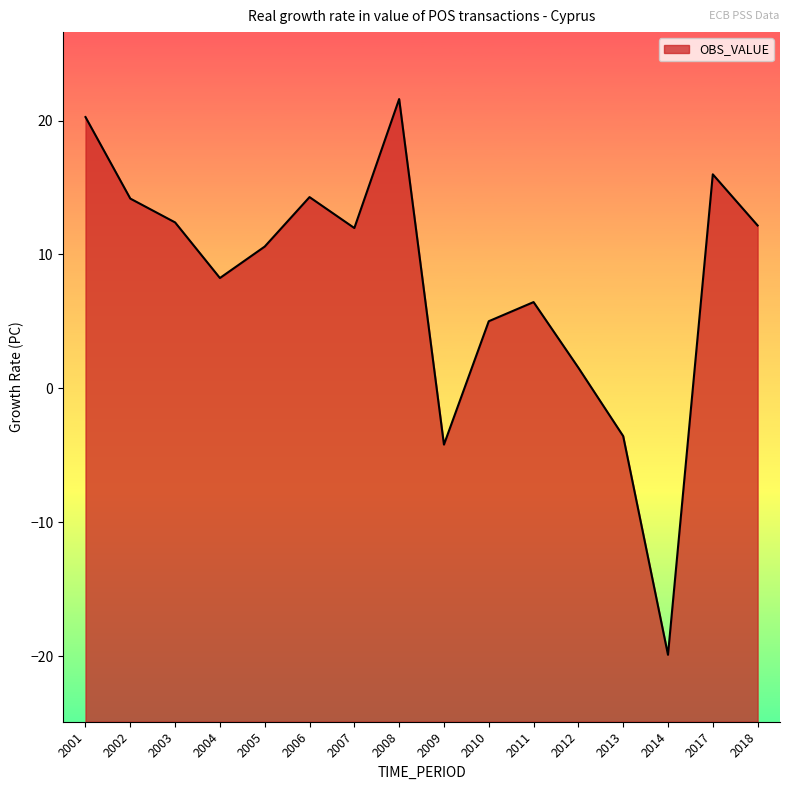

How many data points are above 11?

8